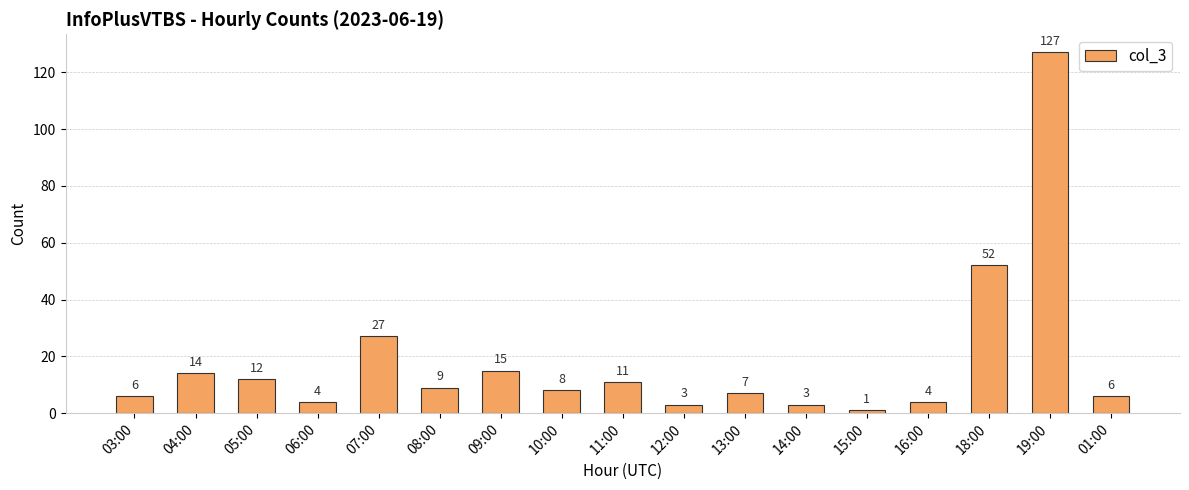

What is the minimum value shown in the chart?

1